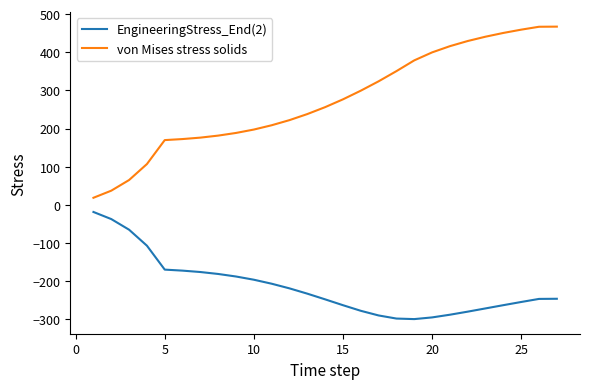

Does the chart display data point markers on the line(s)?

No